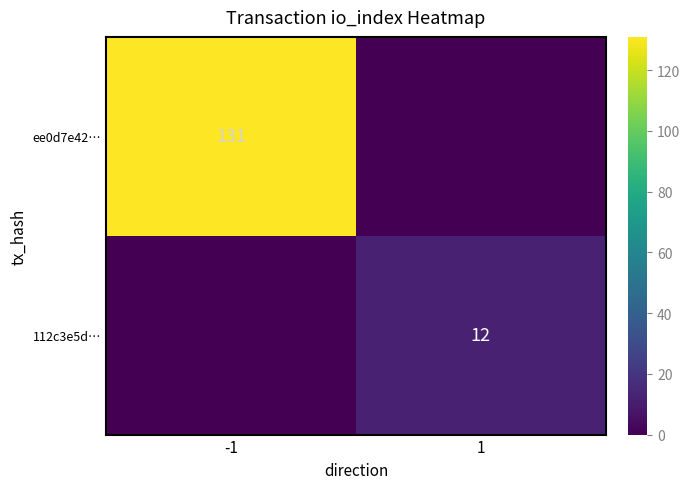

Count the number of data series in this chart.

2